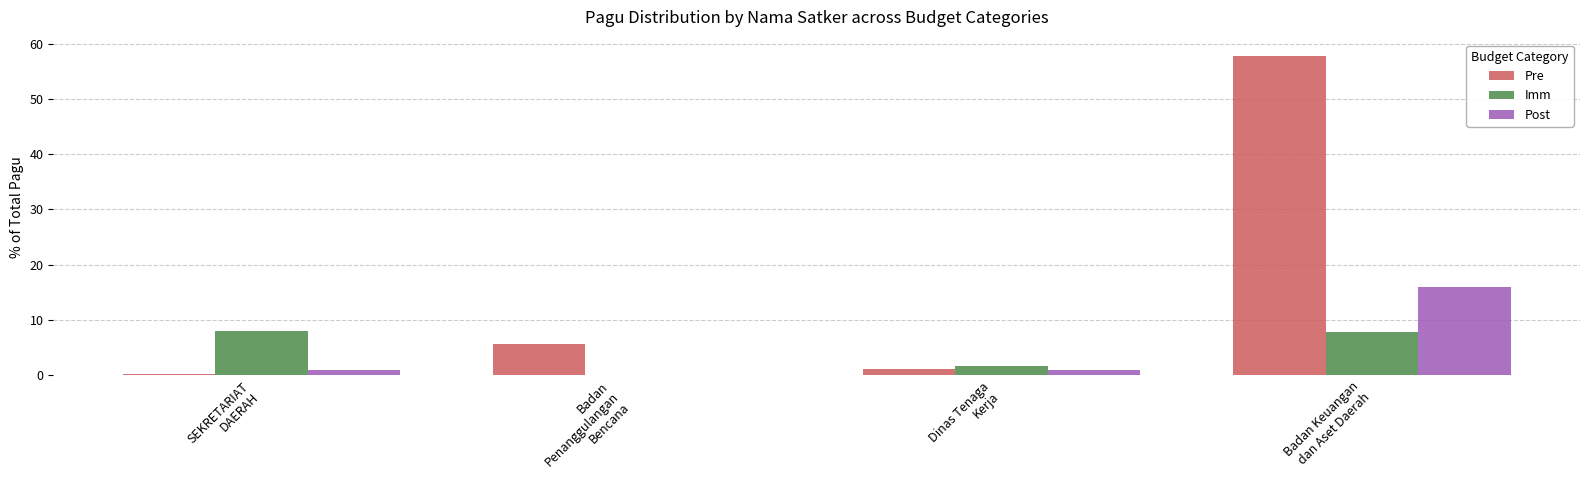

How many groups of bars are there?

4